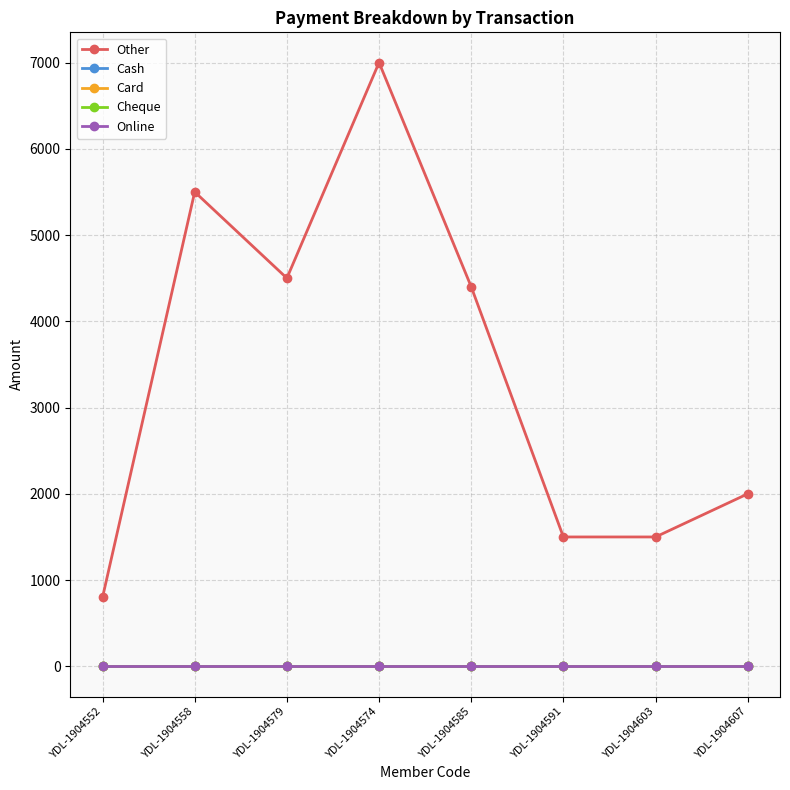

Is this an area chart (filled region under the line)?

No